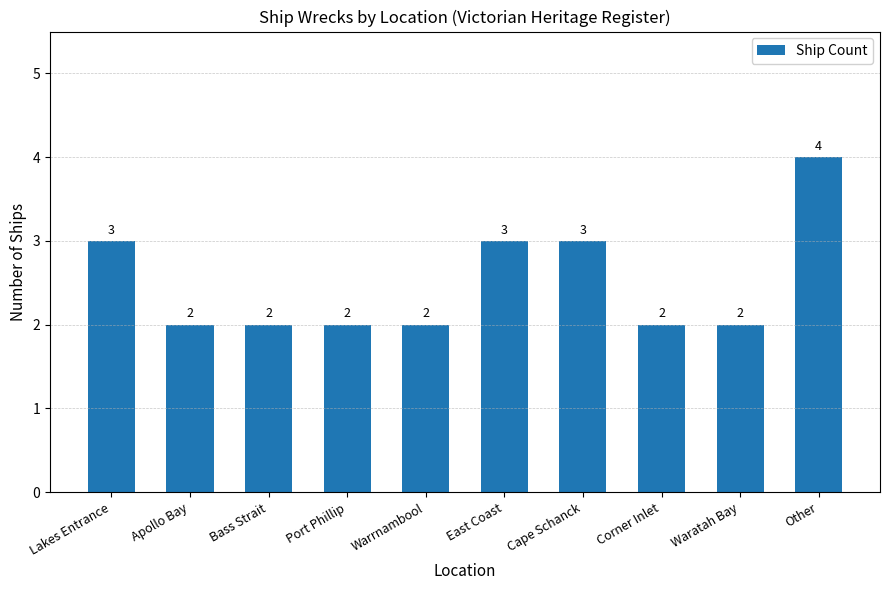

Is it true that the value at East Coast is 5?

False